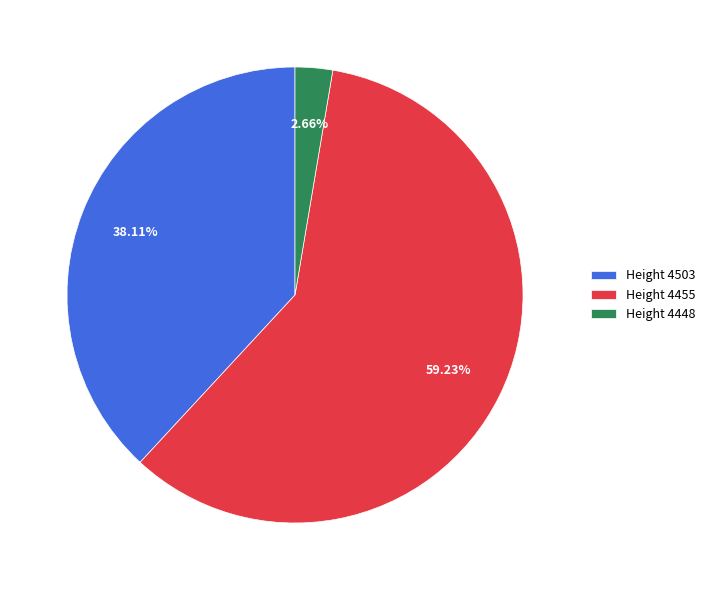

Which slice is the smallest?

Height 4448